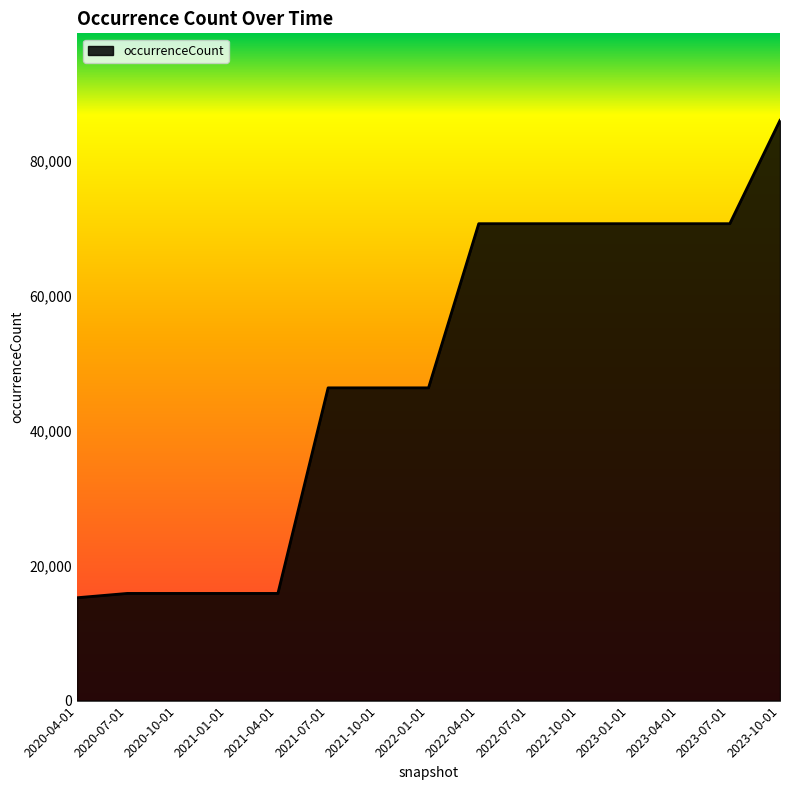

What is the change in value from 2020-04-01 to 2022-04-01?

+55444